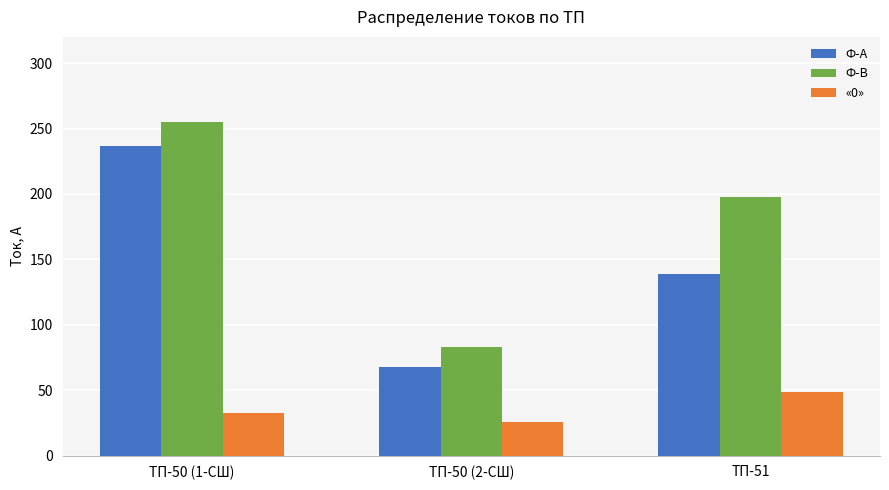

List the series in order of their peak value, highest first.

Ф-В, Ф-А, «0»